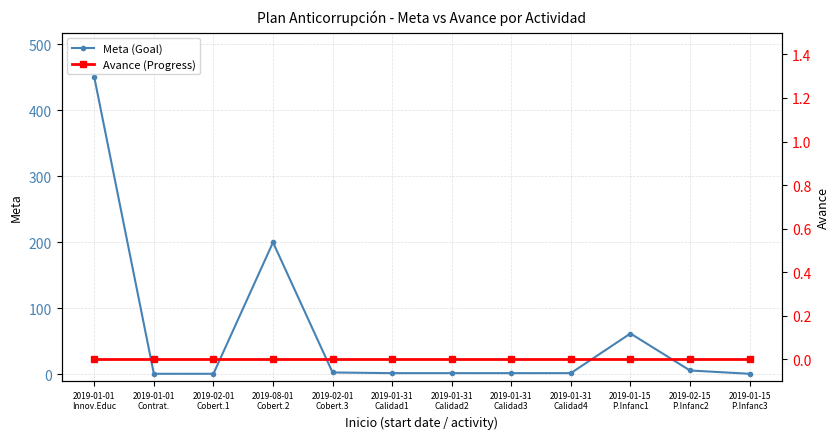

What is the sum of all Meta (Goal) values?

732